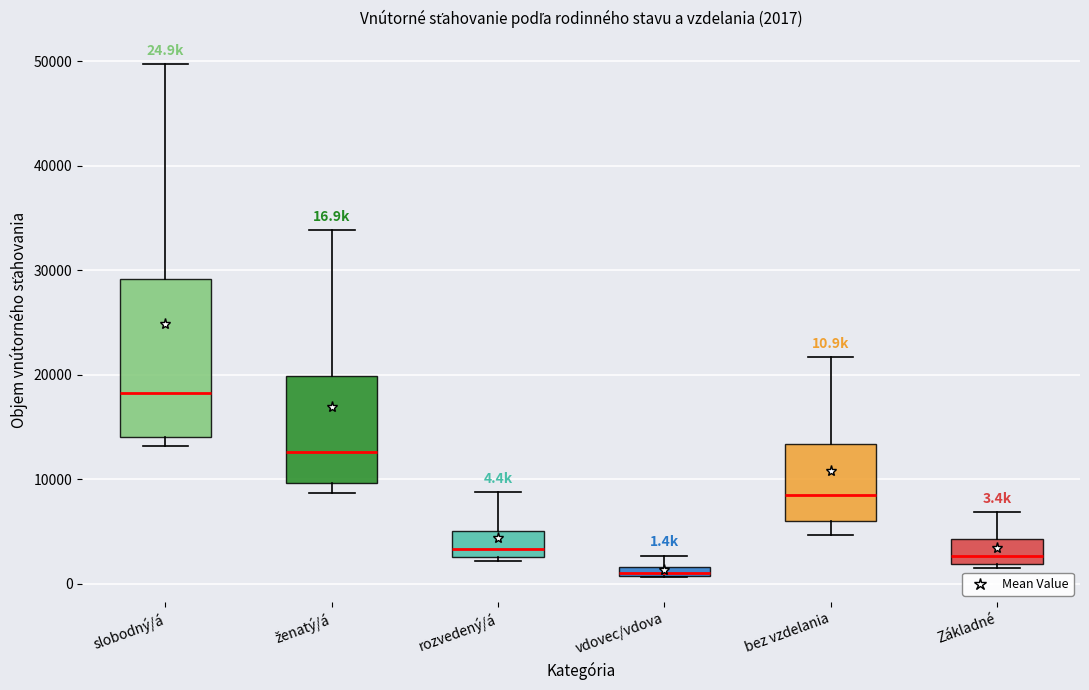

Which box's median line is the lowest?

vdovec/vdova